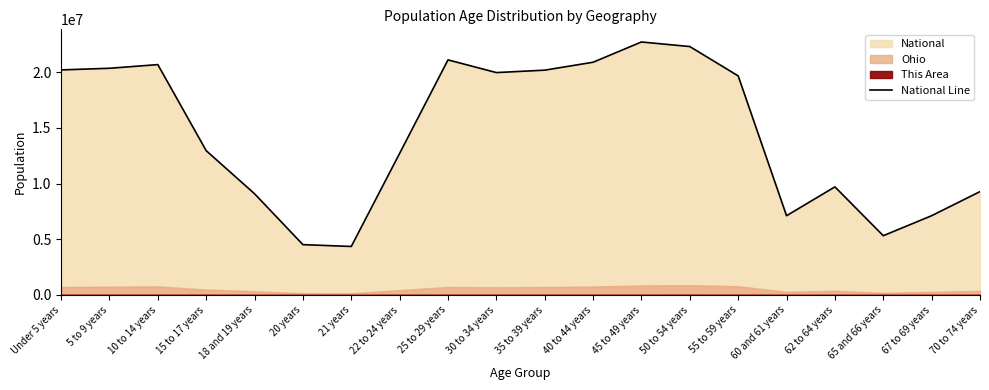

What is the label of the 13th point from the right?

22 to 24 years